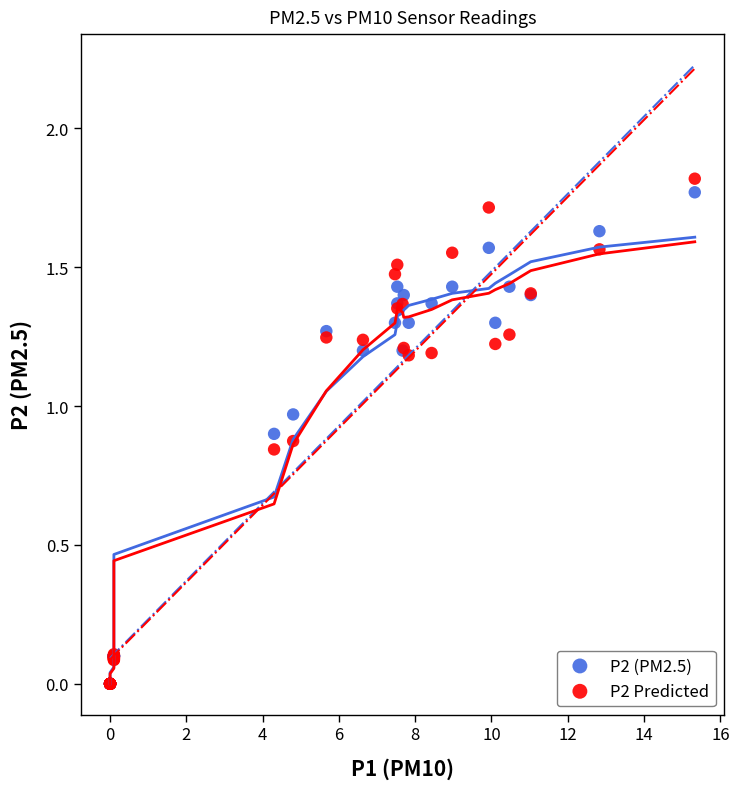

What are all the series names shown in the legend?

P2 (PM2.5), P2 Predicted